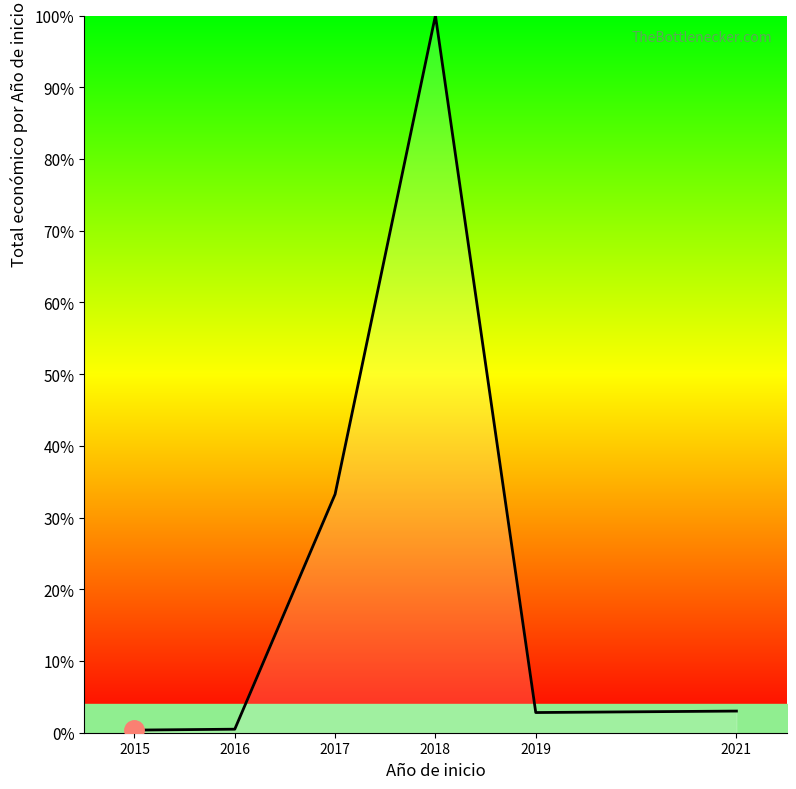

Is it true that the value at 2018 is 169.2?

False